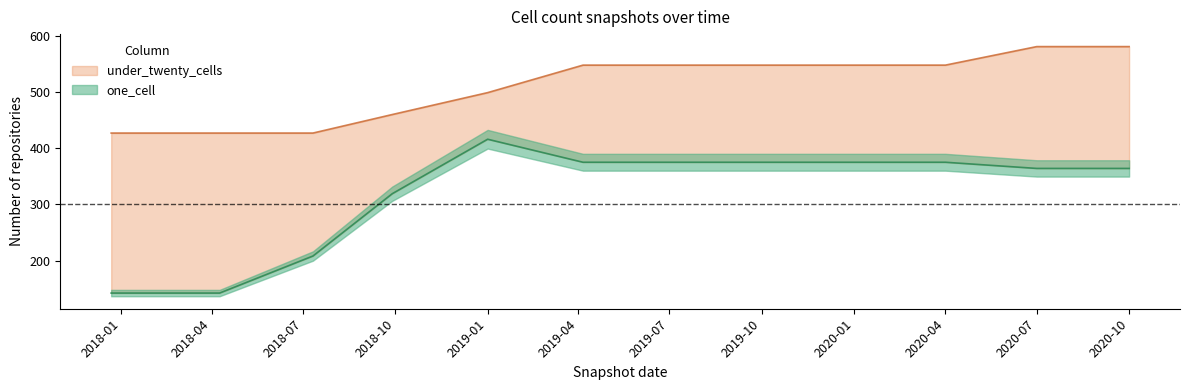

What is the spread (max minus min) of values at 2019-07?

173